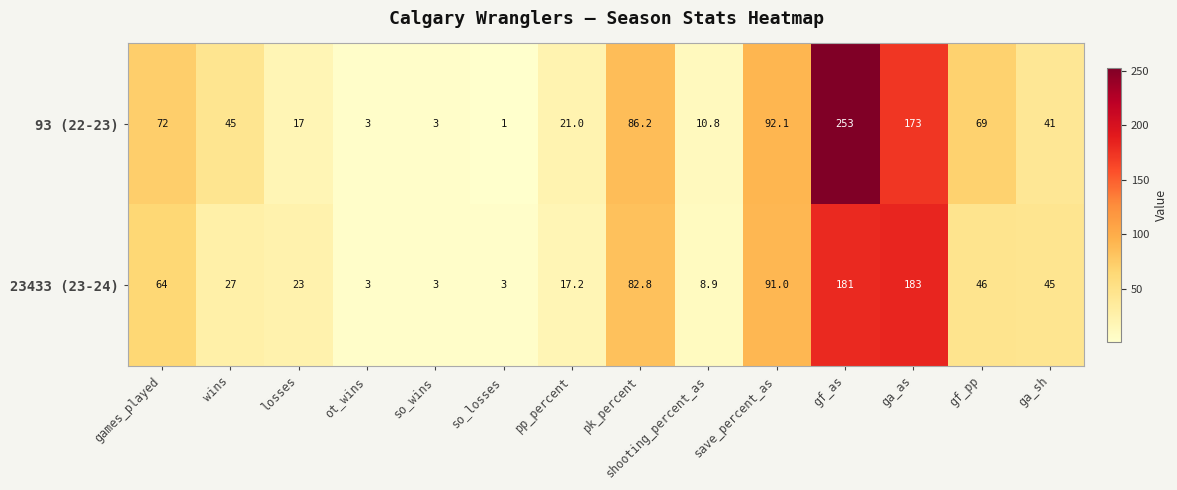

Which category has the highest value in the 93 (22-23) series?

gf_as